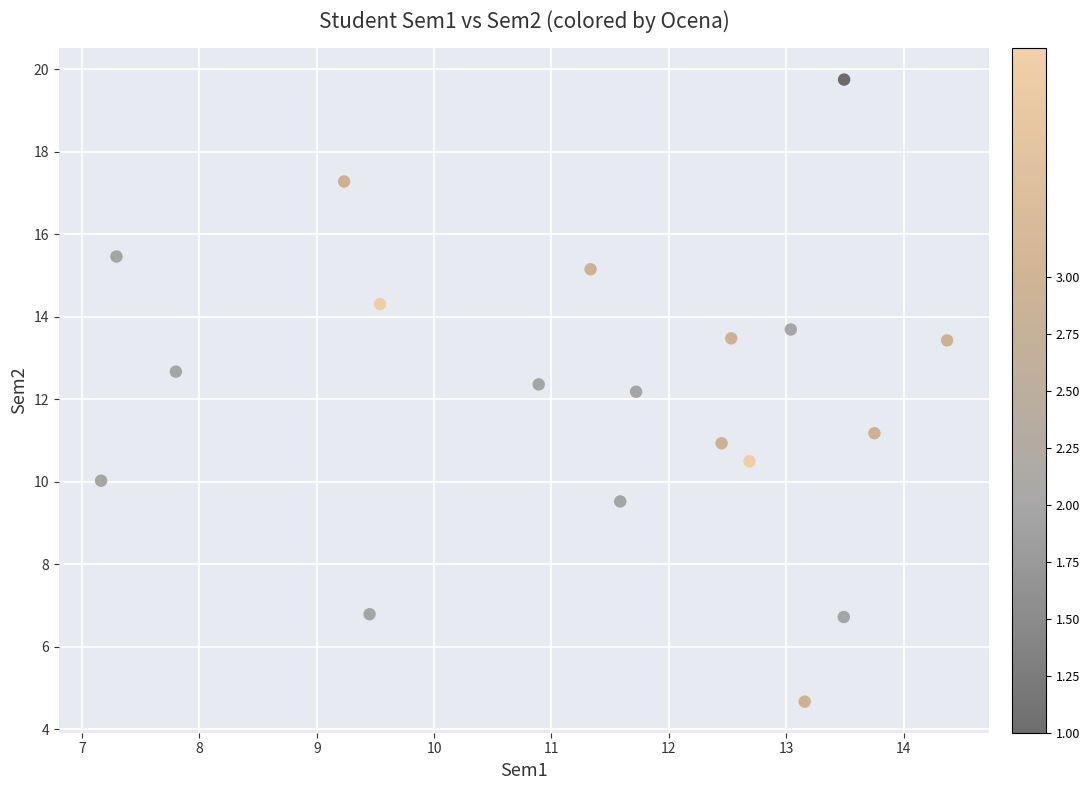

What is the range of Y values (max minus min)?

15.1